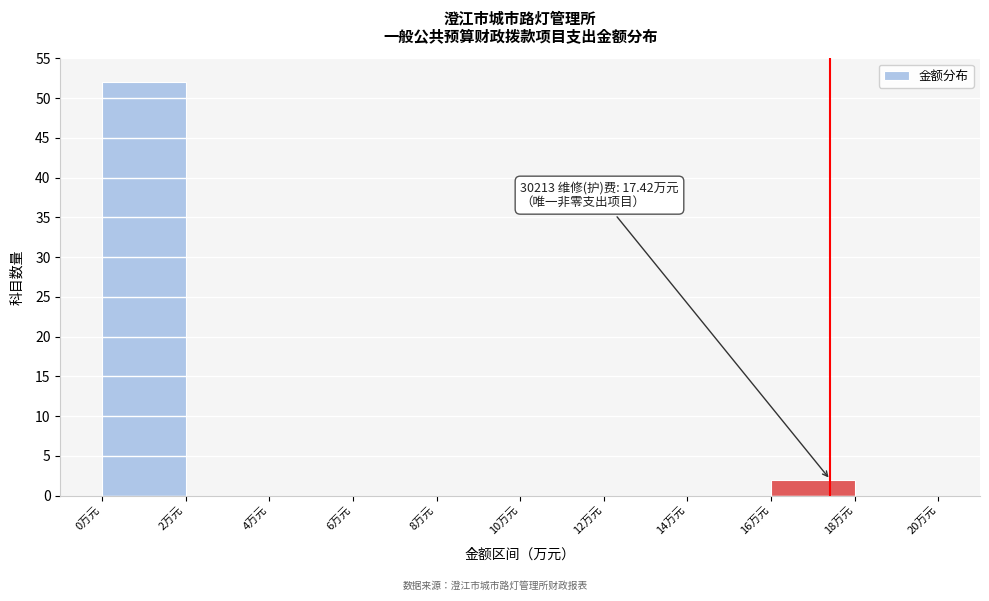

Which range on the x-axis has the tallest bar?

0 to 2